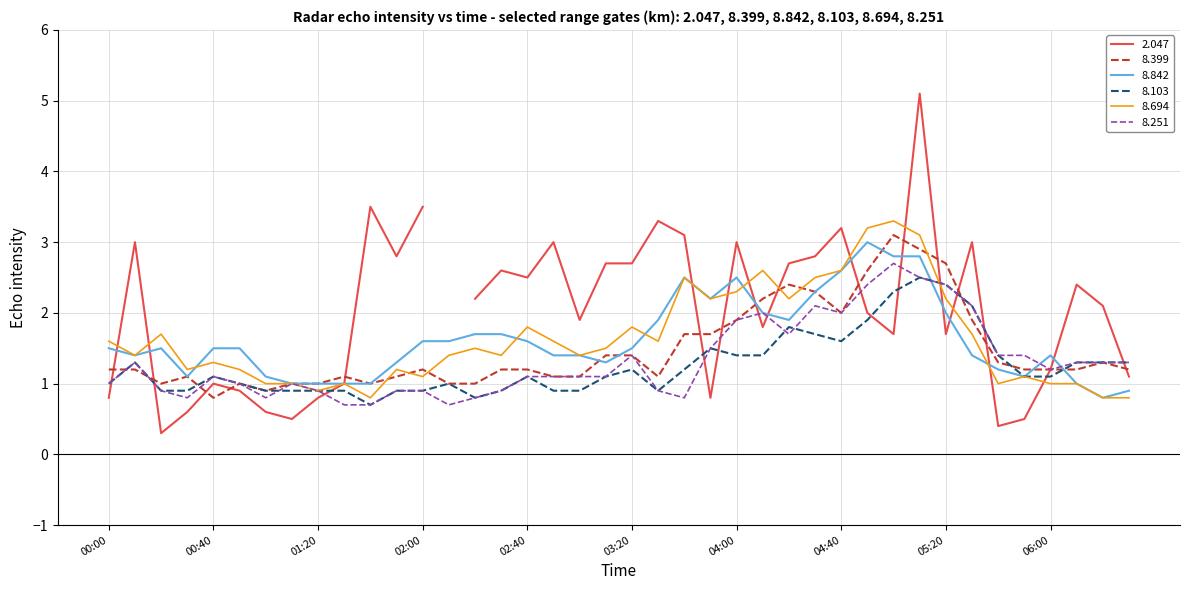

Is it true that 8.399 equals 3.1 at 2002/09/20 05:00?

True